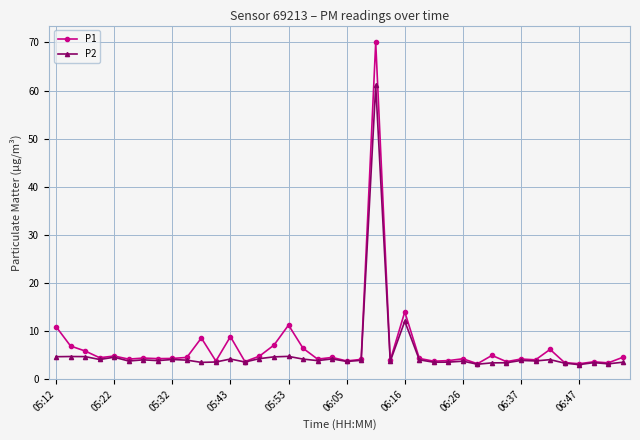

What is the value of the P2 point at the 39th from the left?

3.2